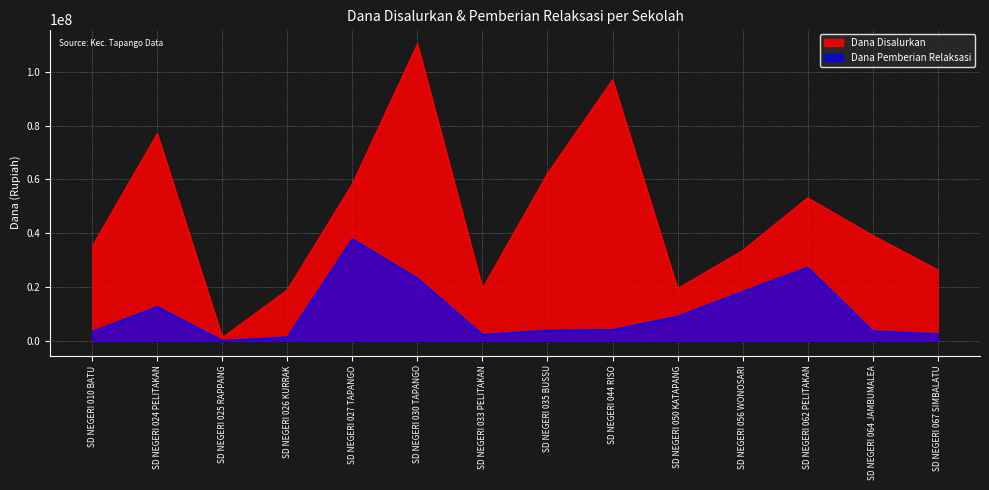

What are all the series names shown in the legend?

Dana Disalurkan, Dana Pemberian Relaksasi